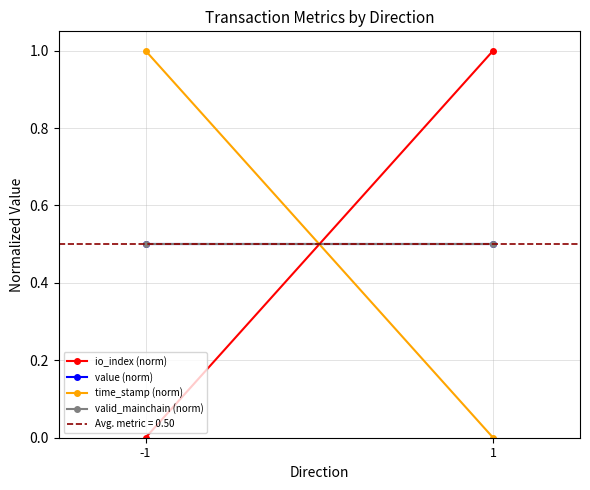

Which has a higher value, 1 or -1?

1